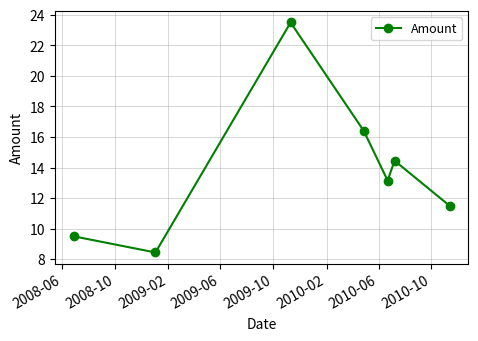

How many interior local valleys (lower than both neighbors) does the data have?

2